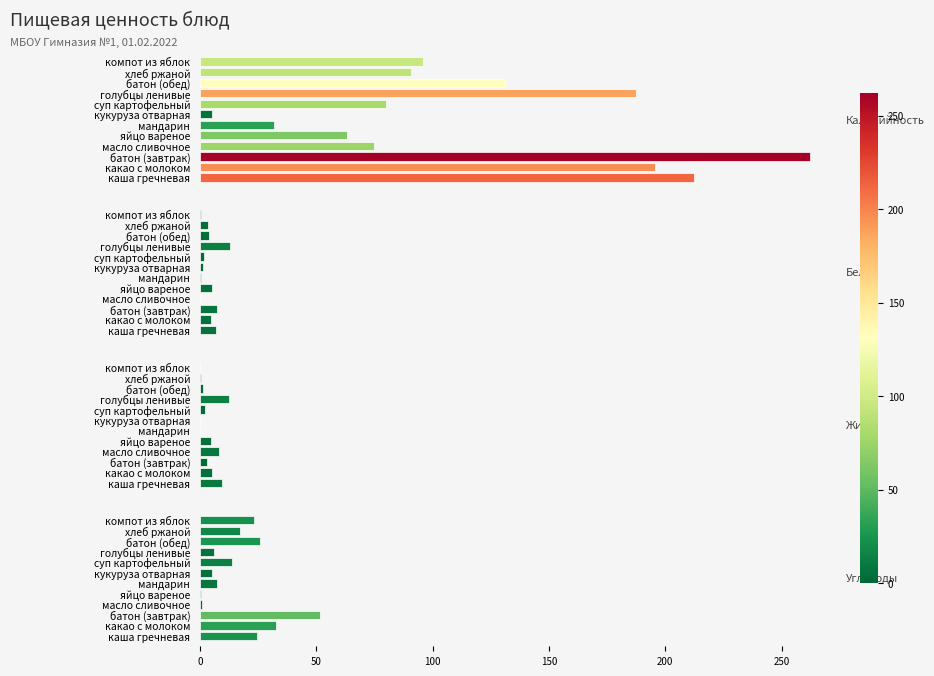

Reading right to left, list all the values displayed in this chart.

Калорийность: 96.0	90.5	131.0	187.5	80.1	5.3	32.0	63.0	74.8	262.0	195.7	212.3
Белки: 0.6	3.3	3.8	12.8	1.9	1.1	0.3	5.1	0.1	7.5	4.8	6.9
Жиры: 0.2	0.6	1.4	12.4	2.1	0.0	0.0	4.6	8.2	2.9	5.0	9.7
Углеводы: 23.1	17.0	25.7	6.0	13.6	5.3	7.2	0.3	0.8	51.4	32.7	24.4